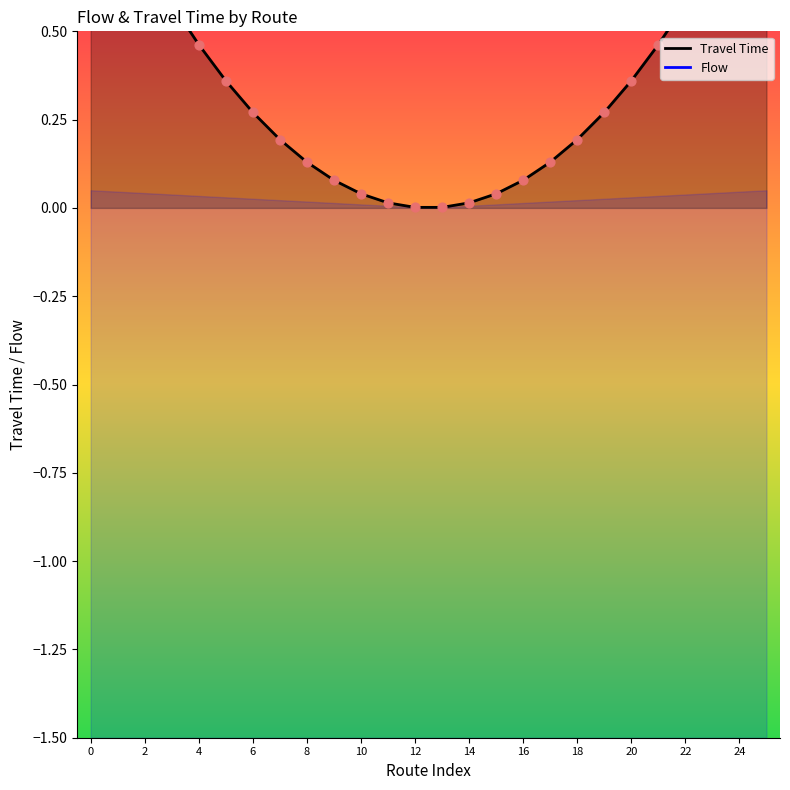

Is the value of Flow at 25 greater than the value of Travel Time at 8?

Yes